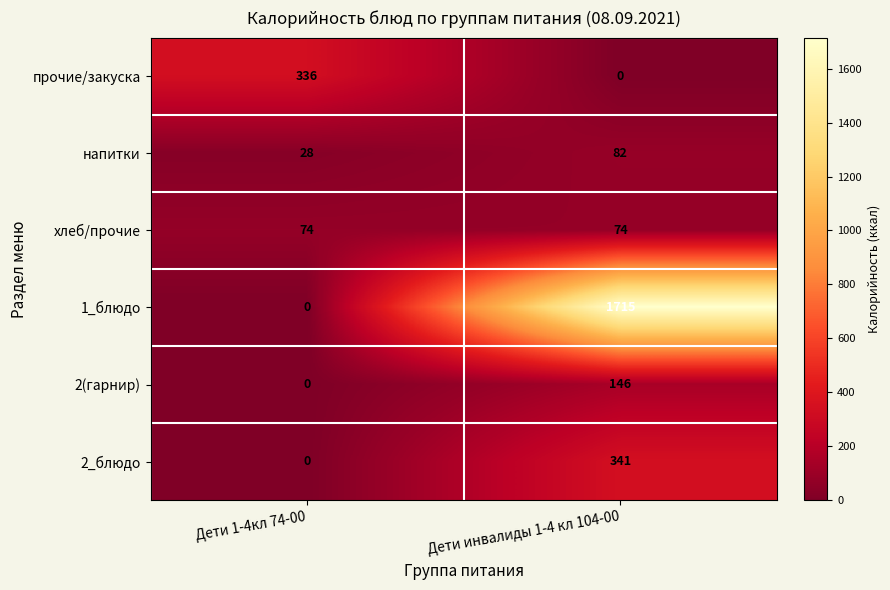

The value of 2_блюдо at Дети инвалиды 1-4 кл 104-00 is 192. True or false?

False